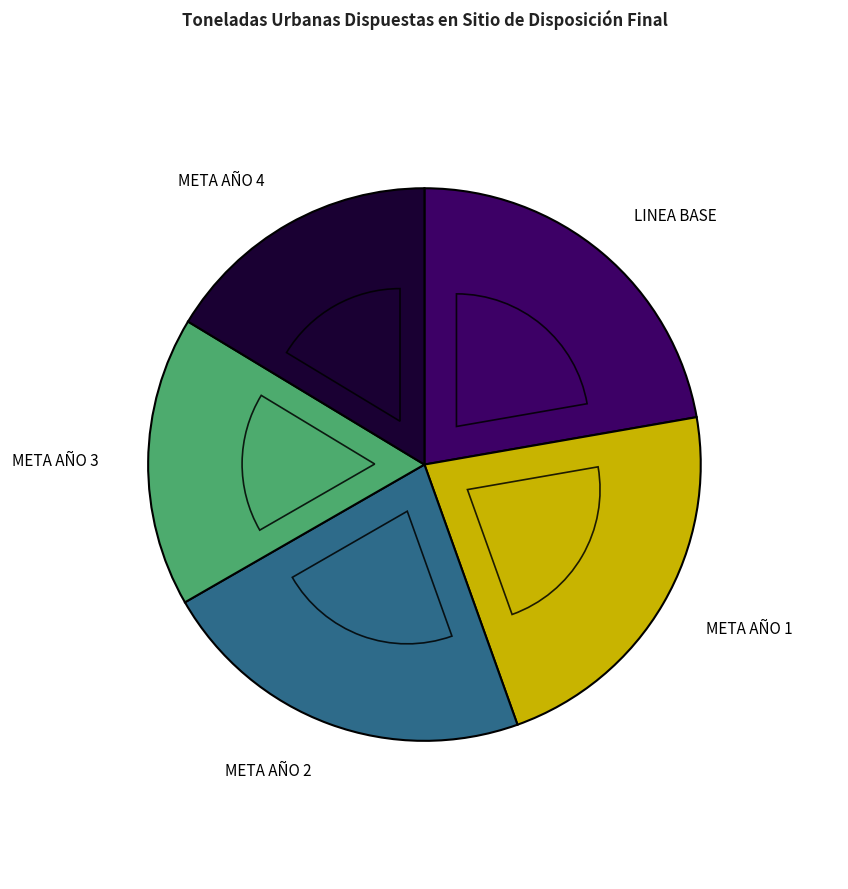

How many slices are in this pie chart?

5